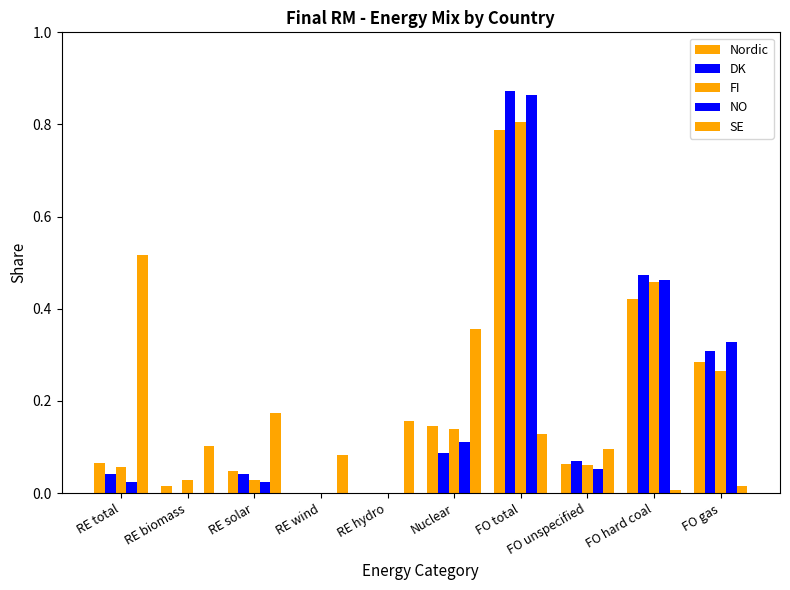

Which category has the lowest value in the DK series?

RE biomass